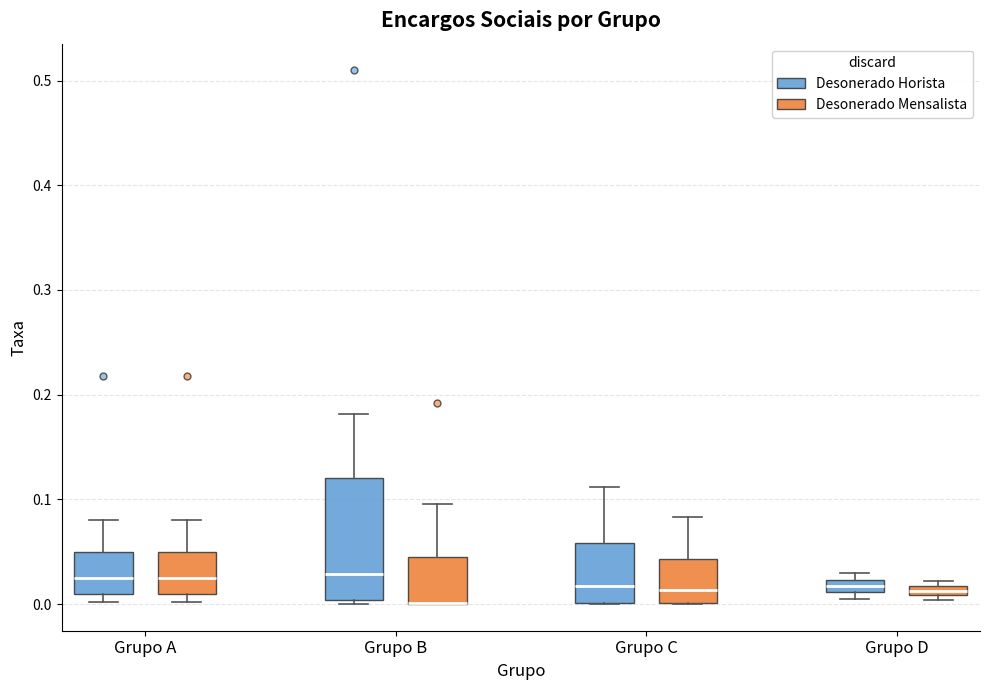

Which box is the tallest, from its lower edge to its upper edge?

Grupo B (Desonerado Horista)